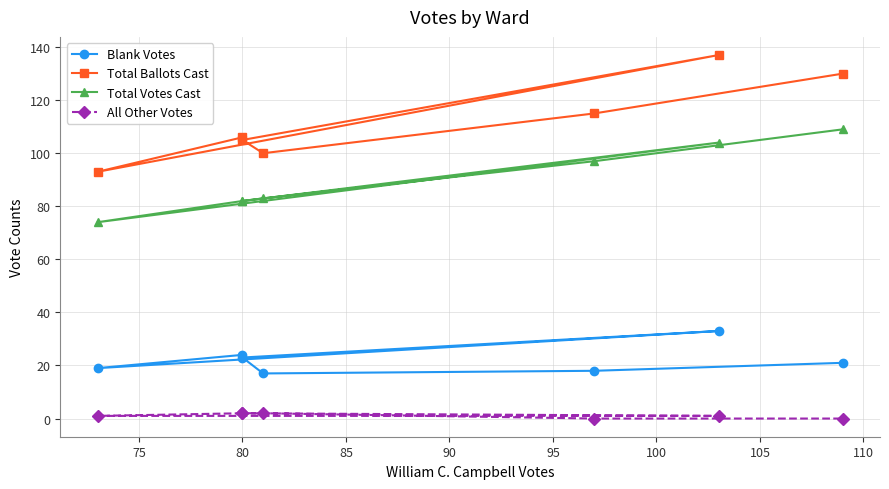

List the series in order of their peak value, lowest first.

All Other Votes, Blank Votes, Total Votes Cast, Total Ballots Cast